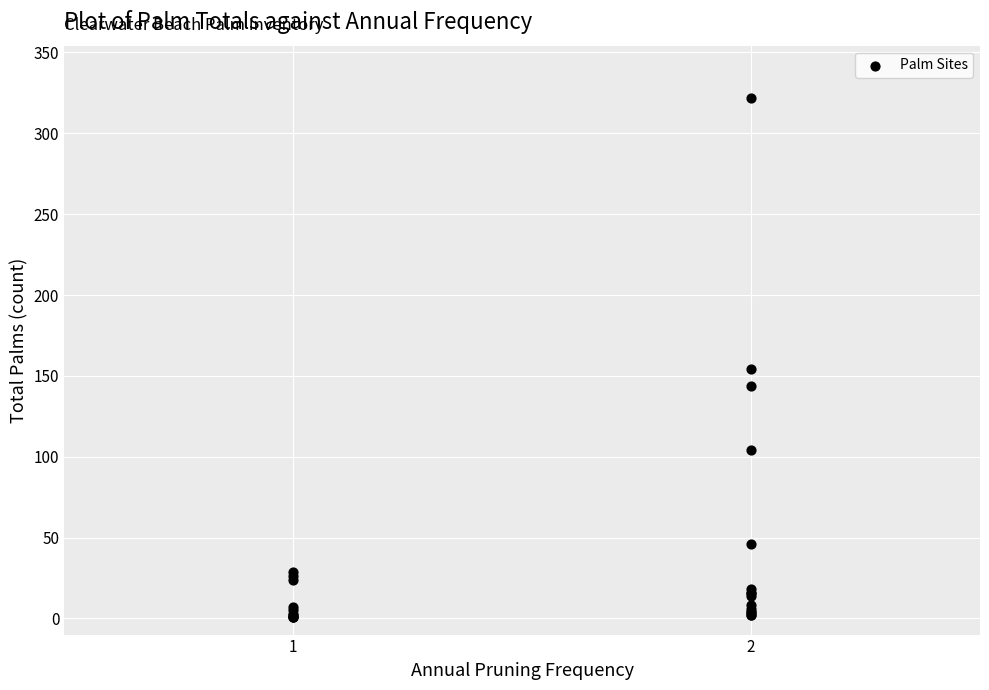

What Y value in the scatter plot is closest to 161?

154